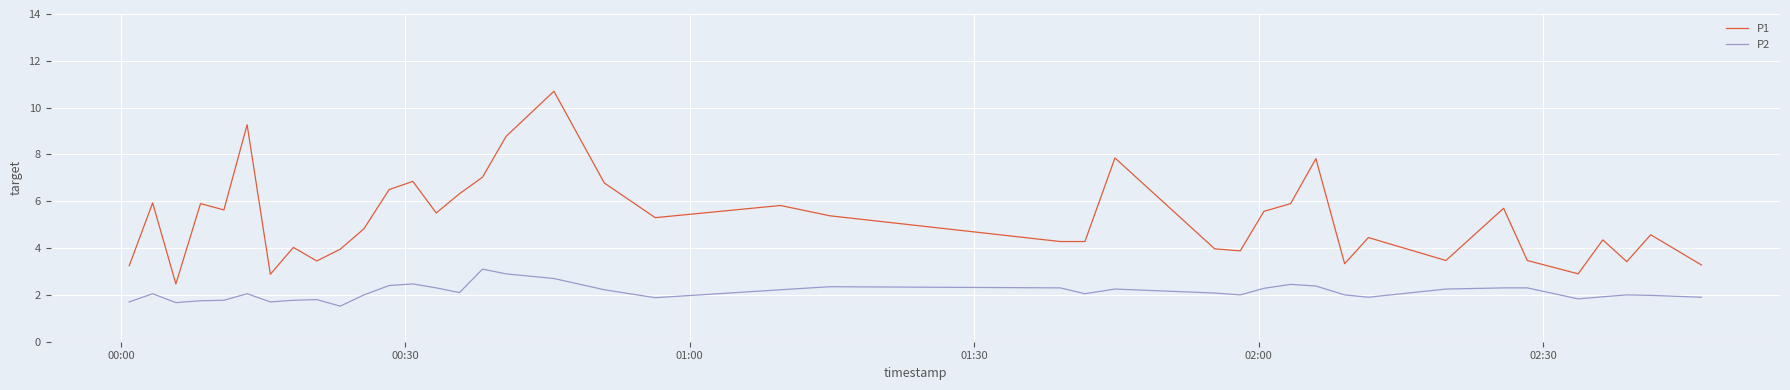

What are all the series names shown in the legend?

P1, P2